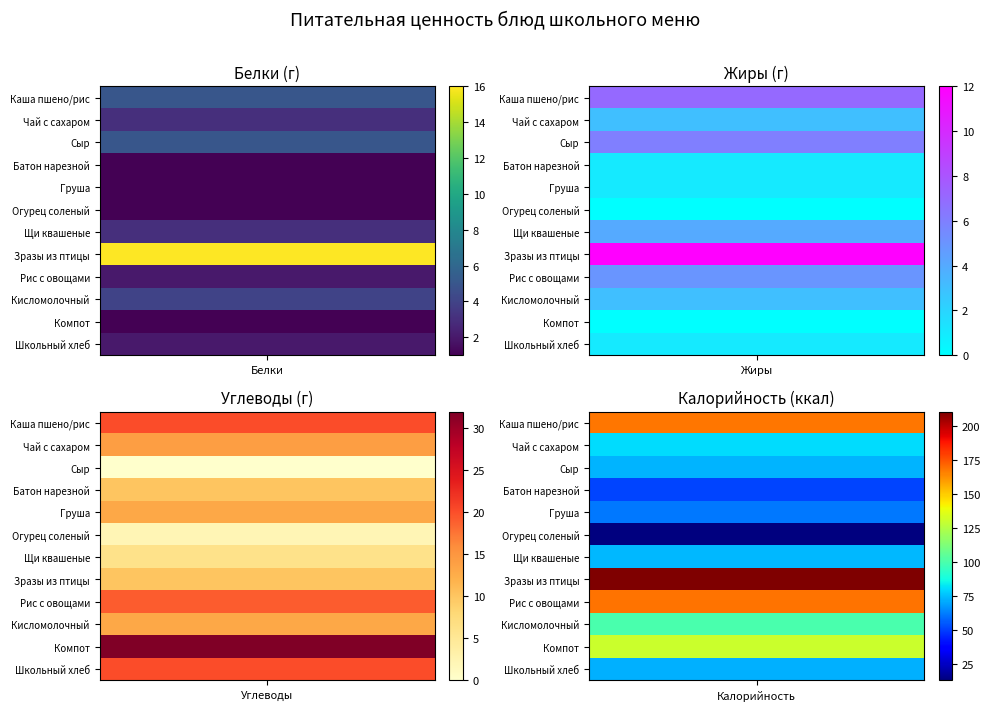

At how many categories does at least one series exceed 179?

1